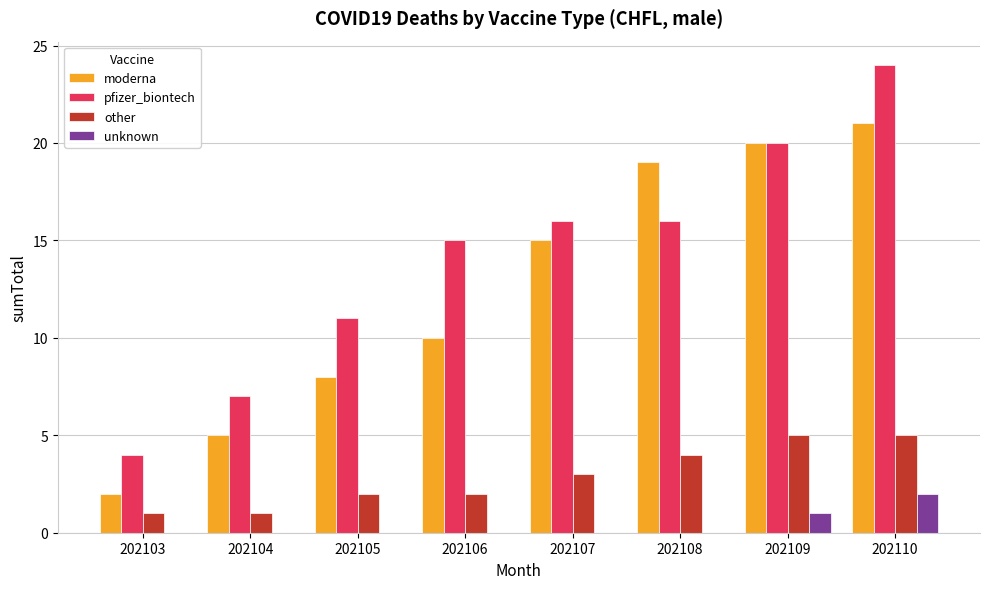

What is the maximum value shown in the chart?

24